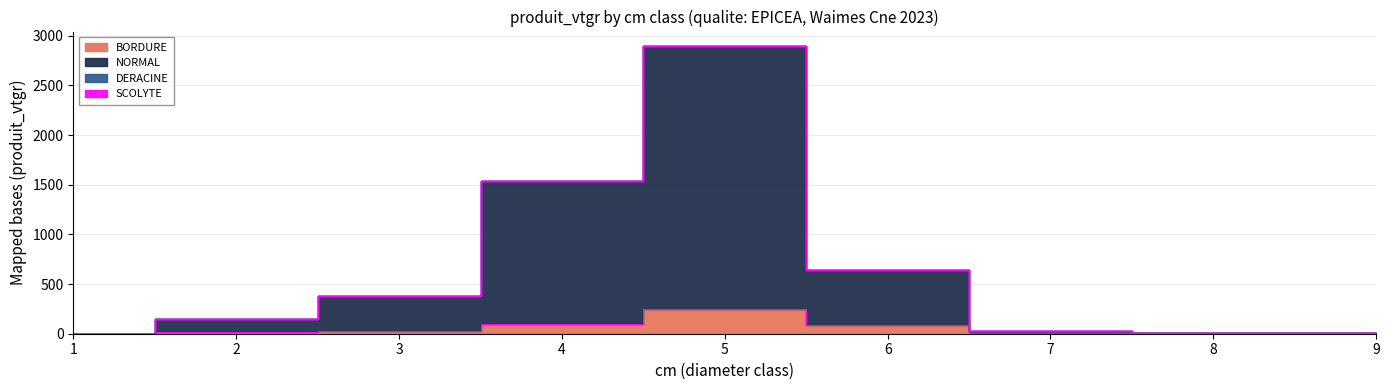

Read the BORDURE value at 4.

99.6